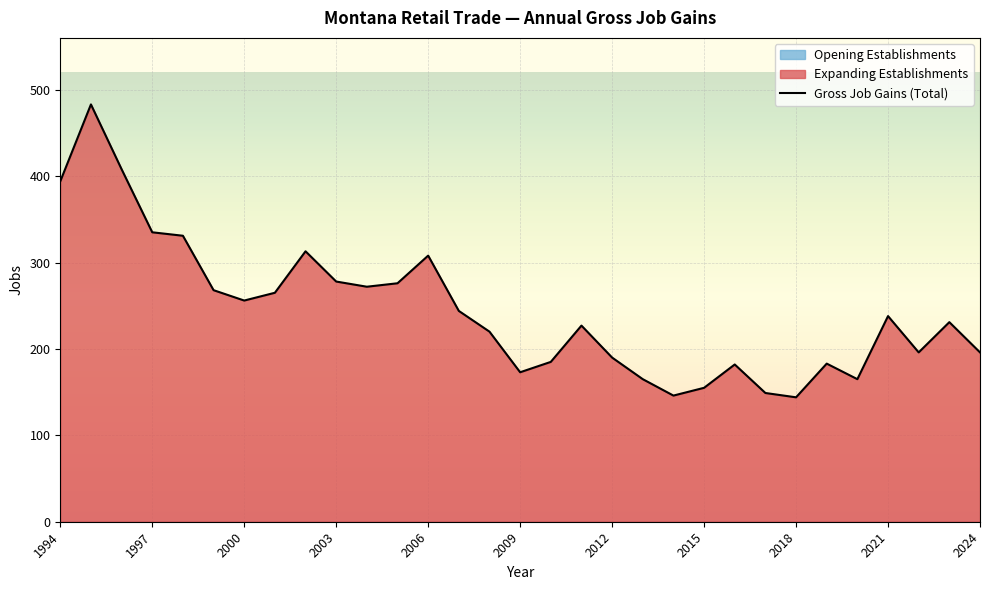

What is the minimum value shown in the chart?

144